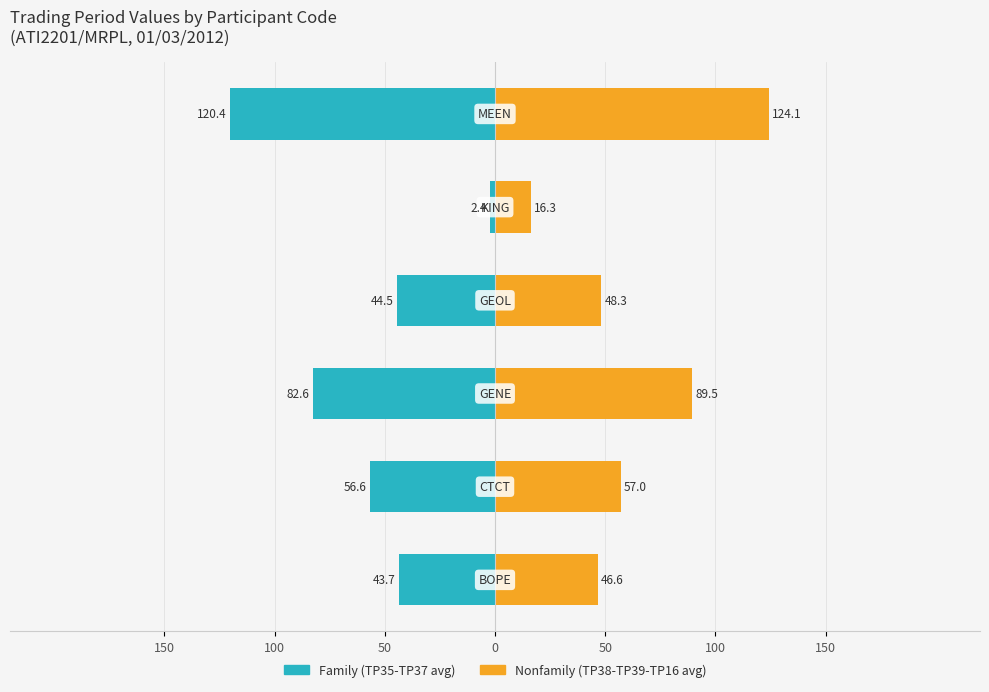

Reading left to right, list all the values displayed in this chart.

Family: 150=-43.7	100=-56.6	50=-82.6	0=-44.5	50=-2.4	100=-120.4
Nonfamily: 150=46.6	100=57.0	50=89.5	0=48.3	50=16.3	100=124.1